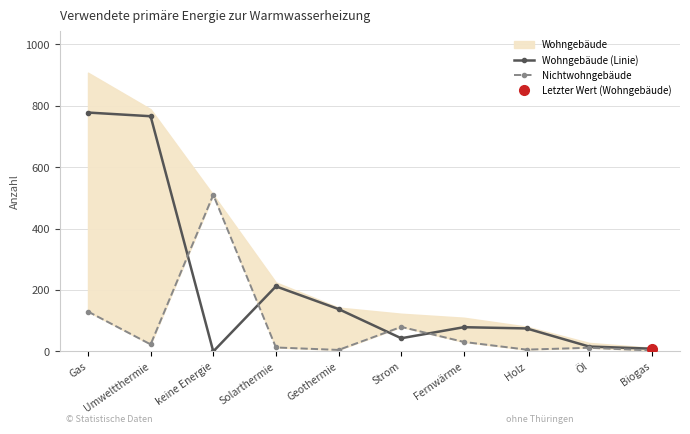

At which label is Wohngebäude (Linie) closest to 389?

Solarthermie